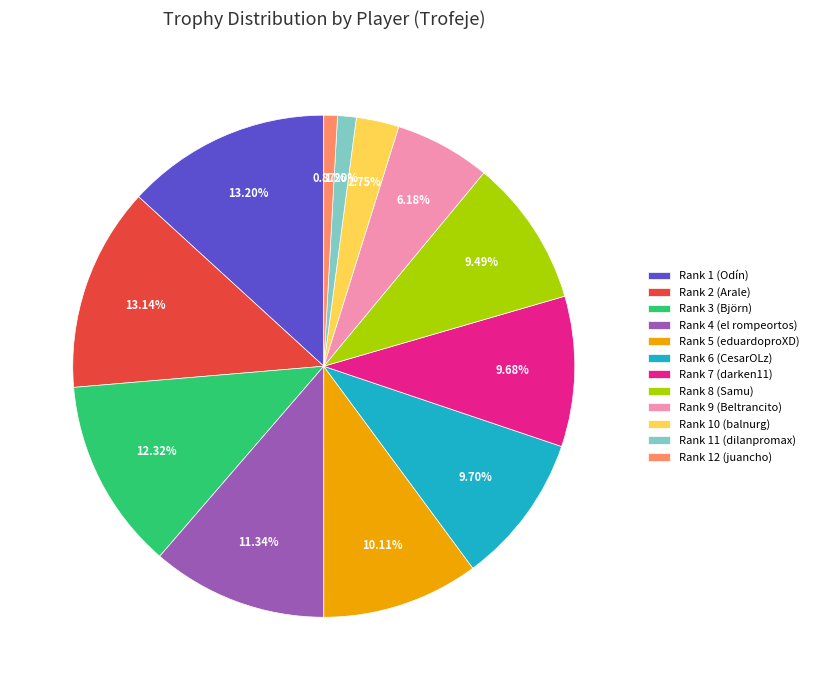

Does any single category account for the majority?

No